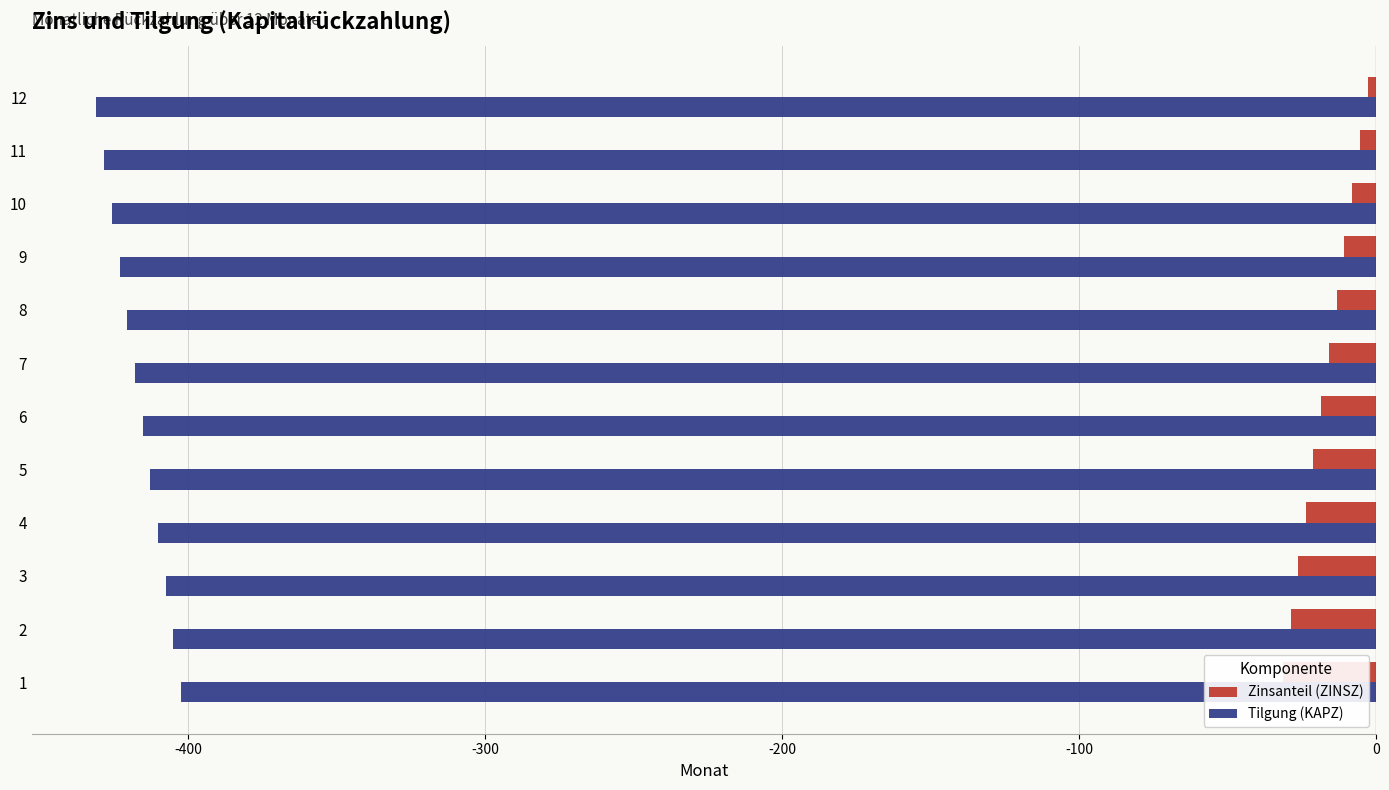

At how many categories does at least one series exceed -166?

12